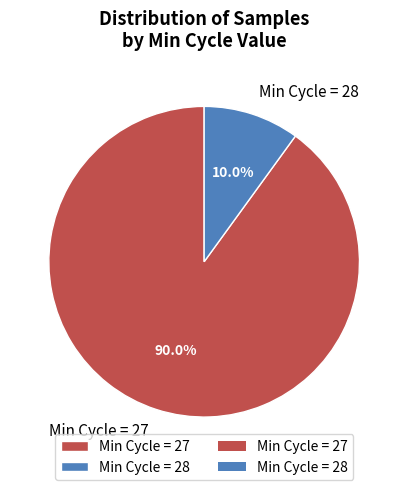

Is there any slice that represents more than half of the pie?

Yes